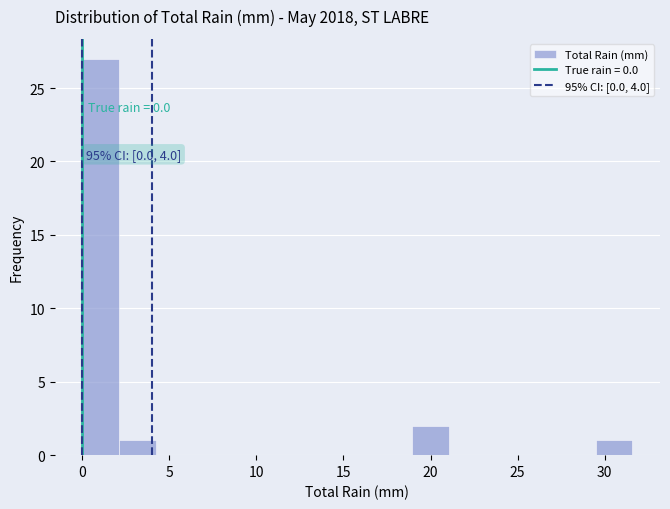

Over which range of the x-axis is the bar tallest?

0.0 to 2.0